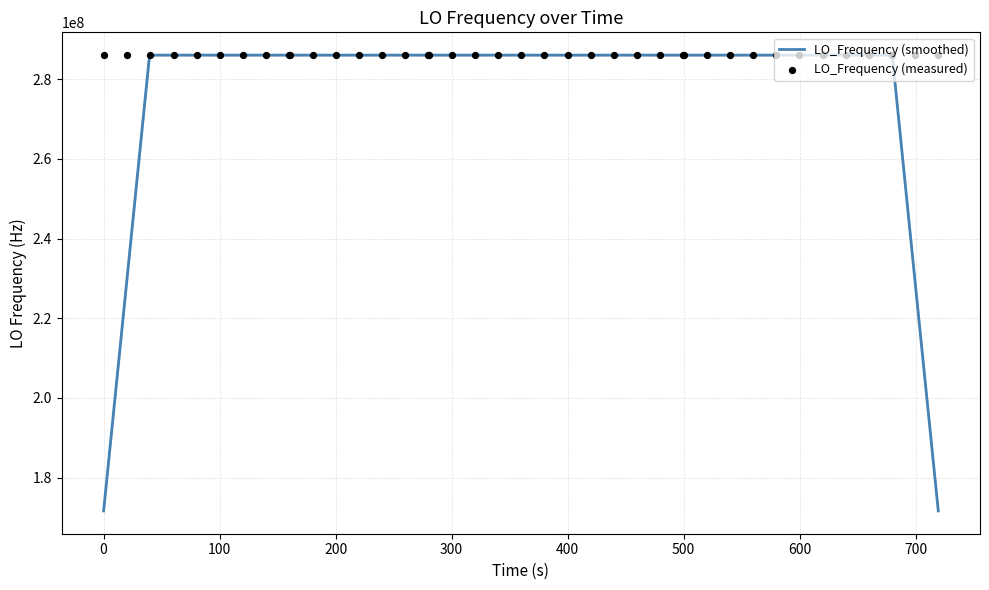

Which series reaches the minimum Y coordinate?

LO_Frequency (smoothed)